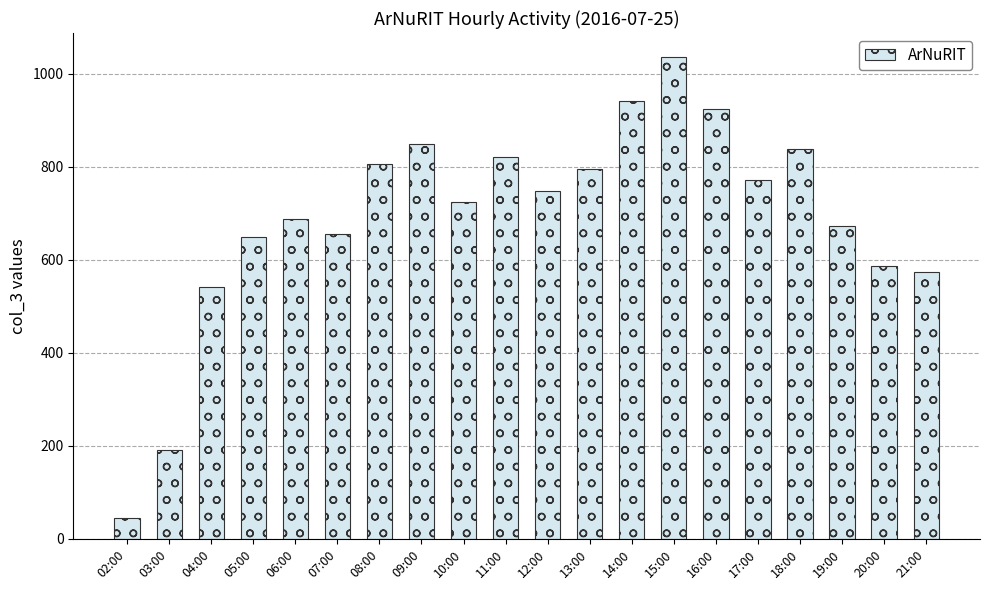

Where is the data nearest to the value 540?

04:00